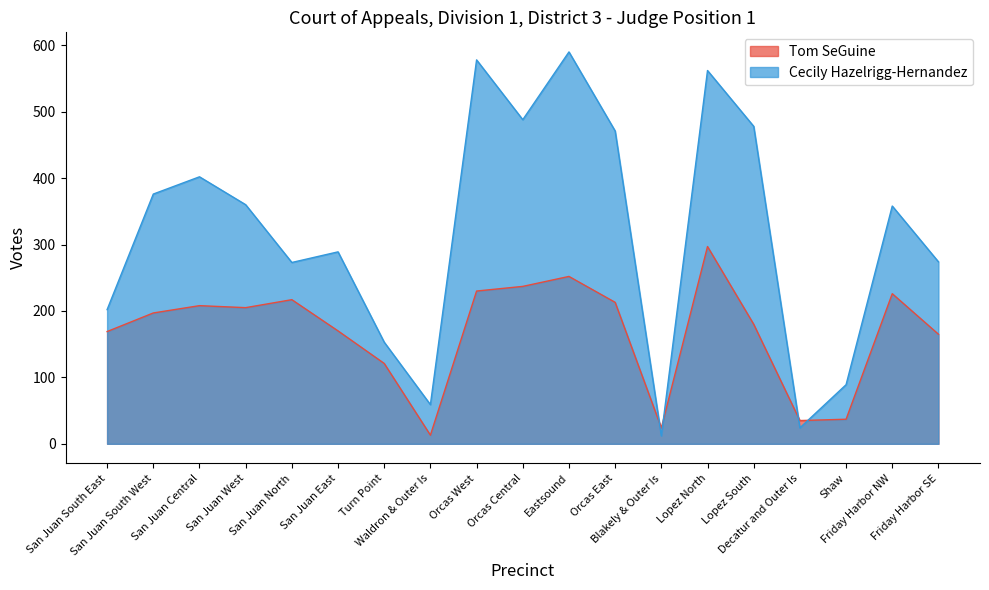

What position from the right is Orcas East?

8